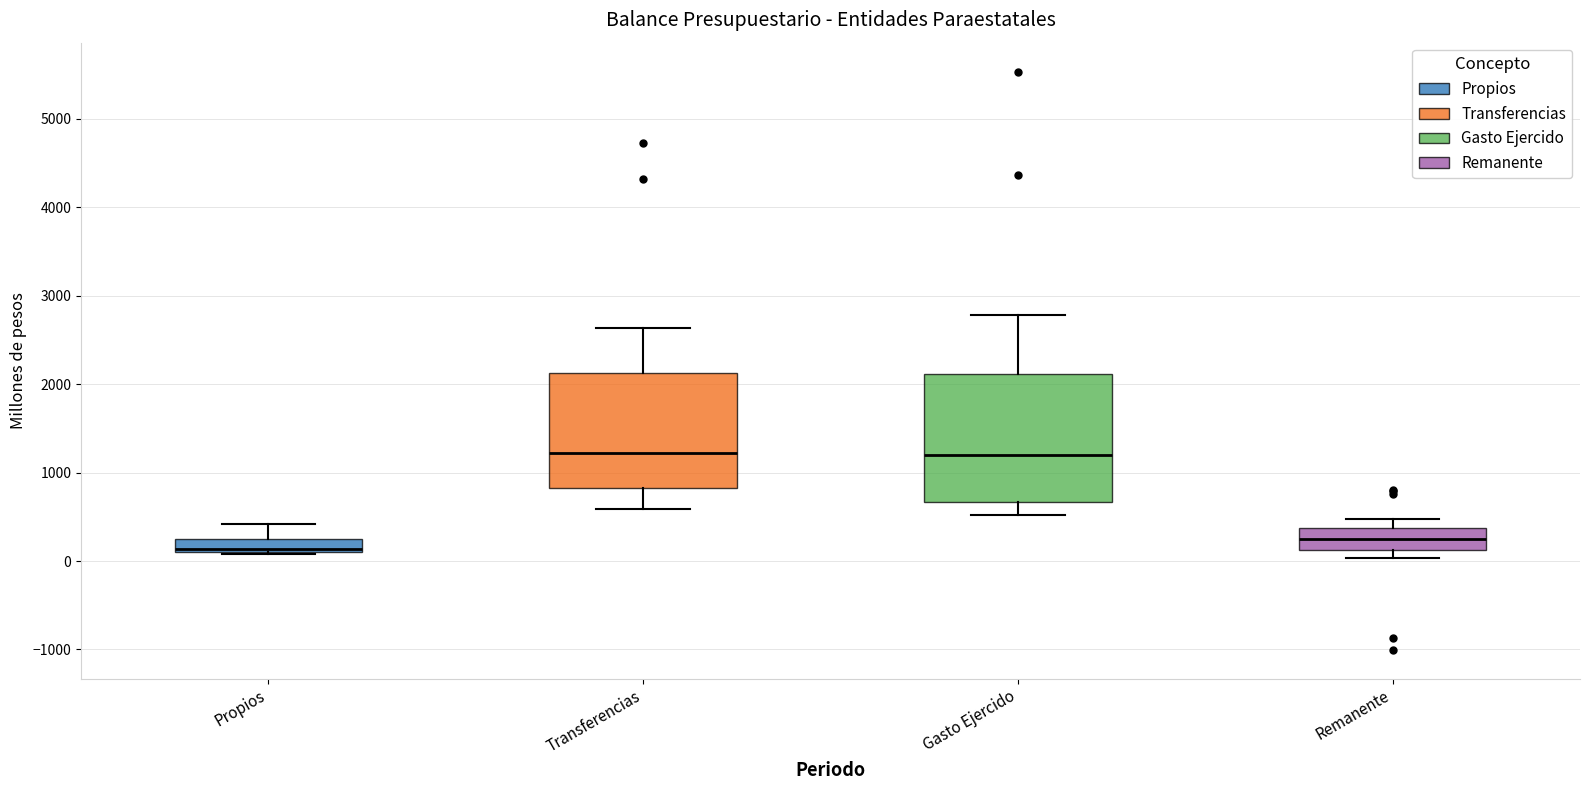

Where does the median line of the box for Remanente sit on the y-axis? The values are not printed on the chart, so give them approximately, as read against the axis.

300